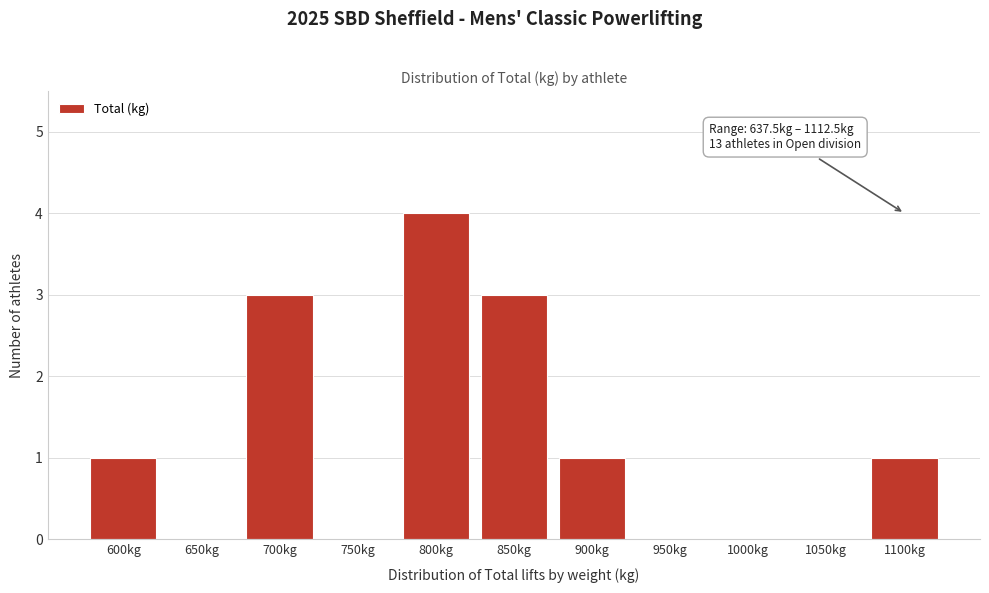

Reading right to left, what are all the values shown in this chart?

1100kg=1	1050kg=0	1000kg=0	950kg=0	900kg=1	850kg=3	800kg=4	750kg=0	700kg=3	650kg=0	600kg=1